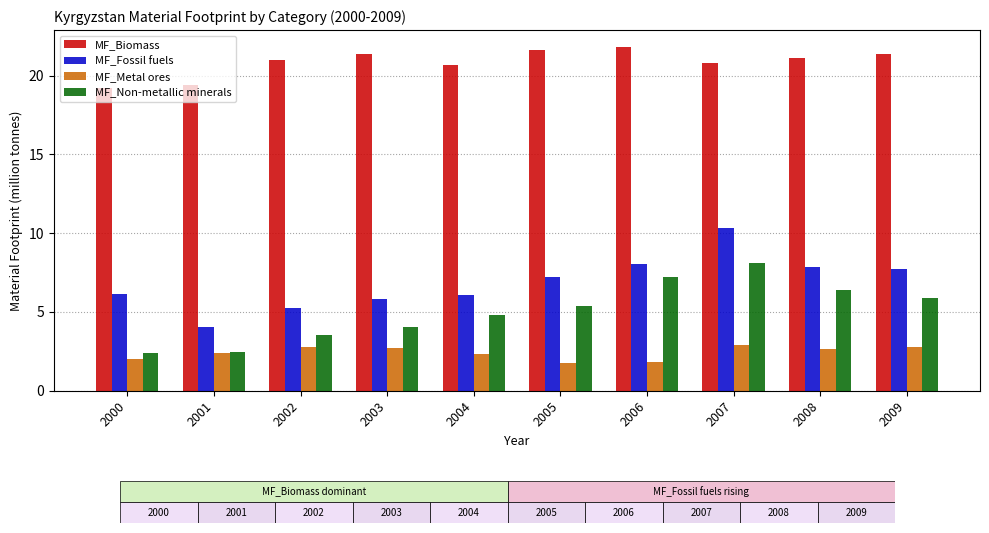

Is the value of MF_Fossil fuels at 2005 greater than the value of MF_Biomass at 2003?

No